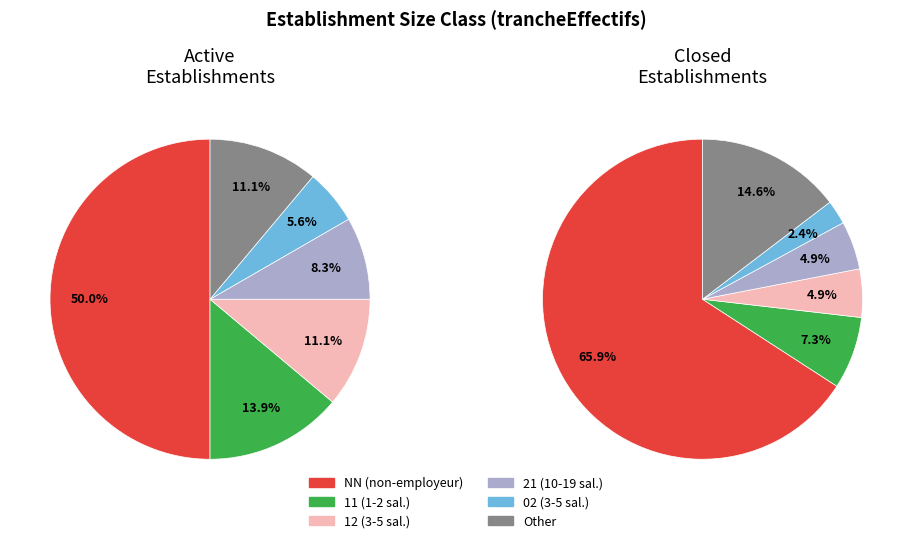

Which category has the smallest portion of the pie?

02